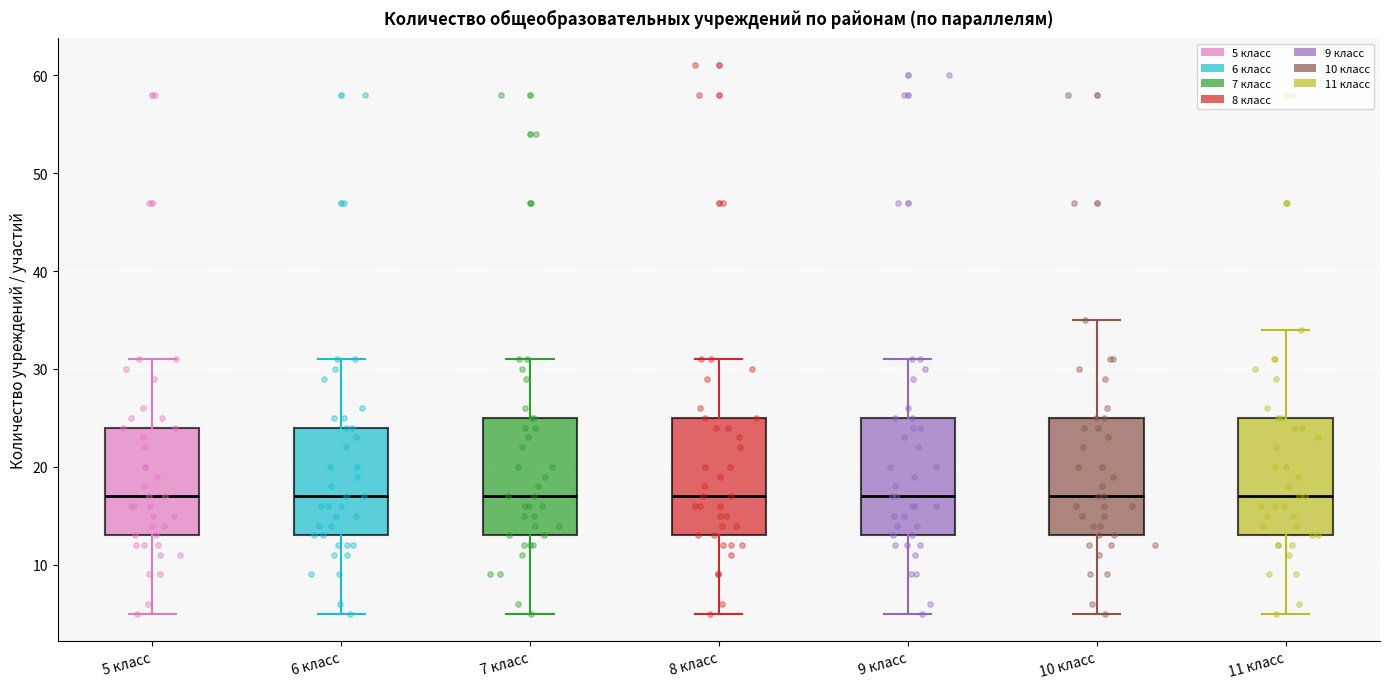

Where is the upper edge of the box for 10 класс on the y-axis? The values are not printed on the chart, so give them approximately, as read against the axis.

25